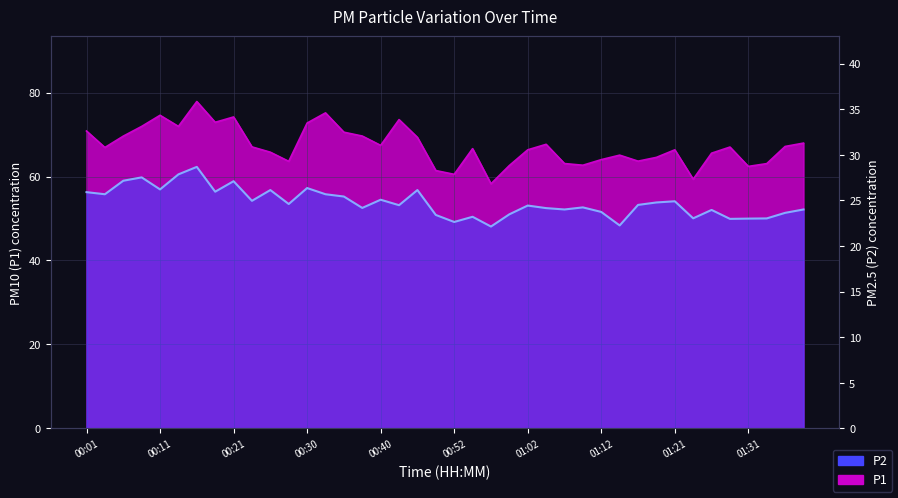

How many series are shown in this chart?

2